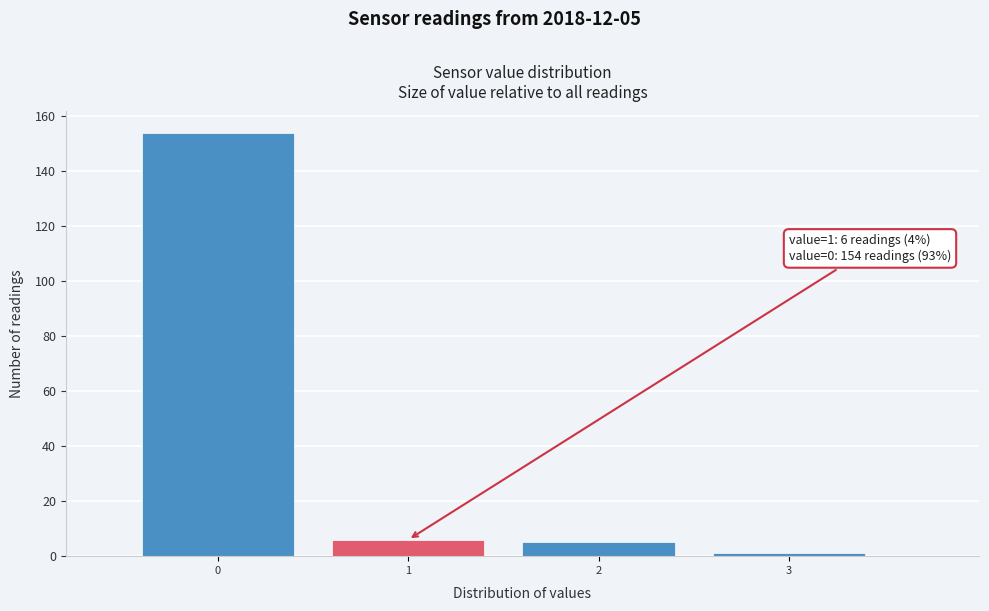

Over which range of the x-axis is the bar tallest?

-0.5 to 0.5